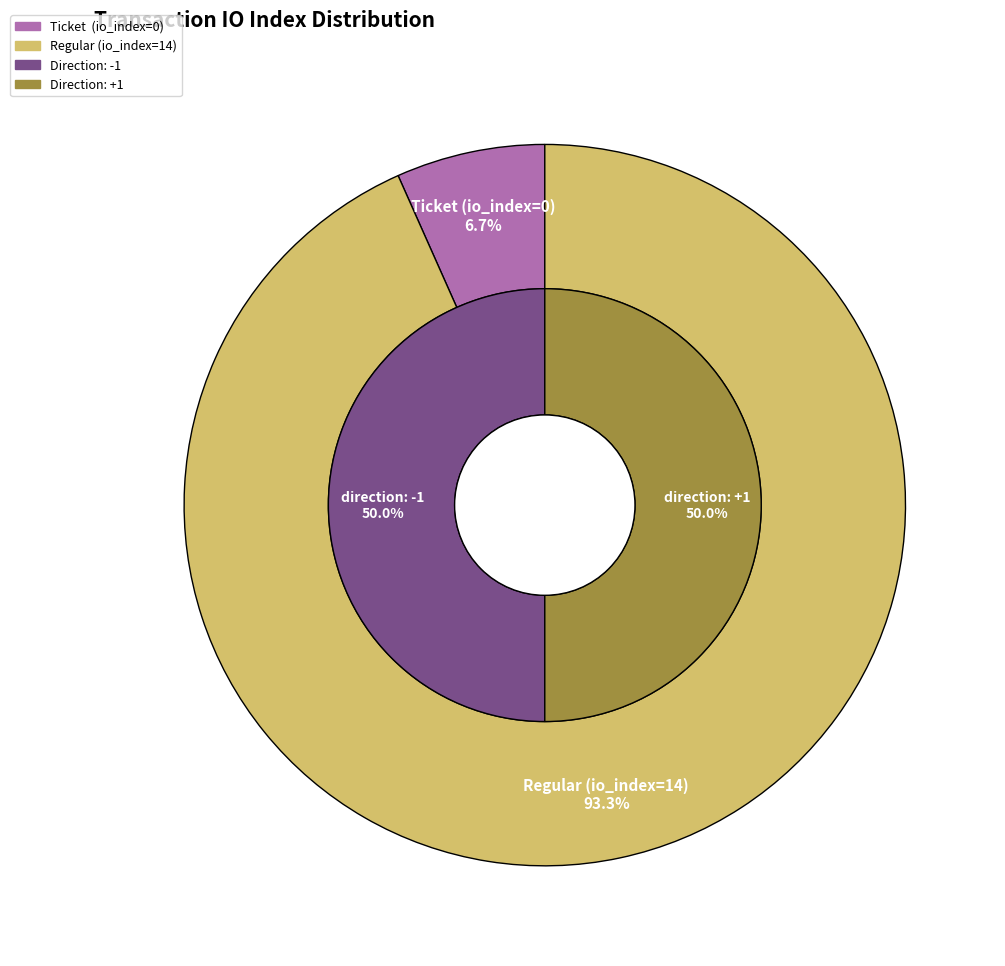

What is the total percentage of tx_type: Ticket and tx_type: Regular?

100.0%